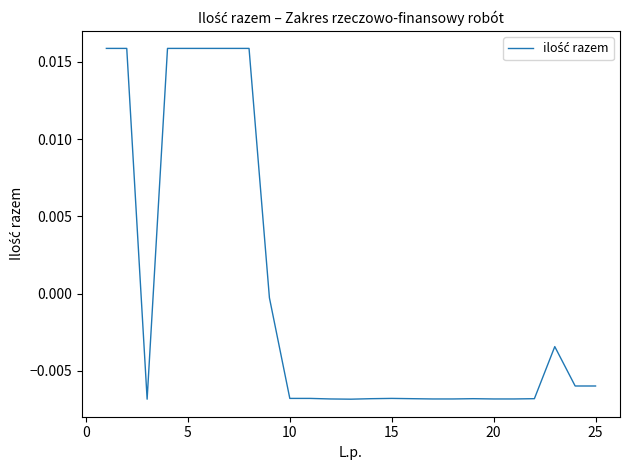

How many lines are shown in the chart?

1